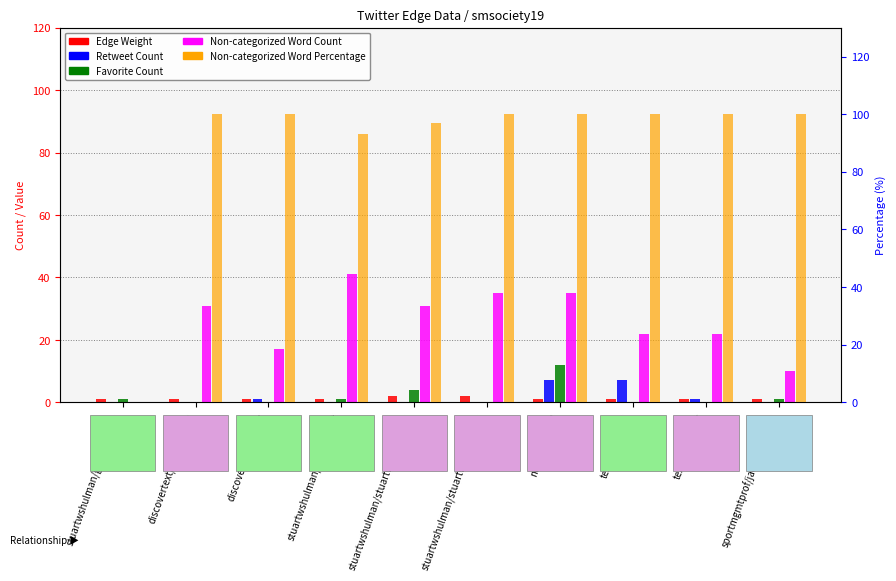

Count the number of data series in this chart.

5